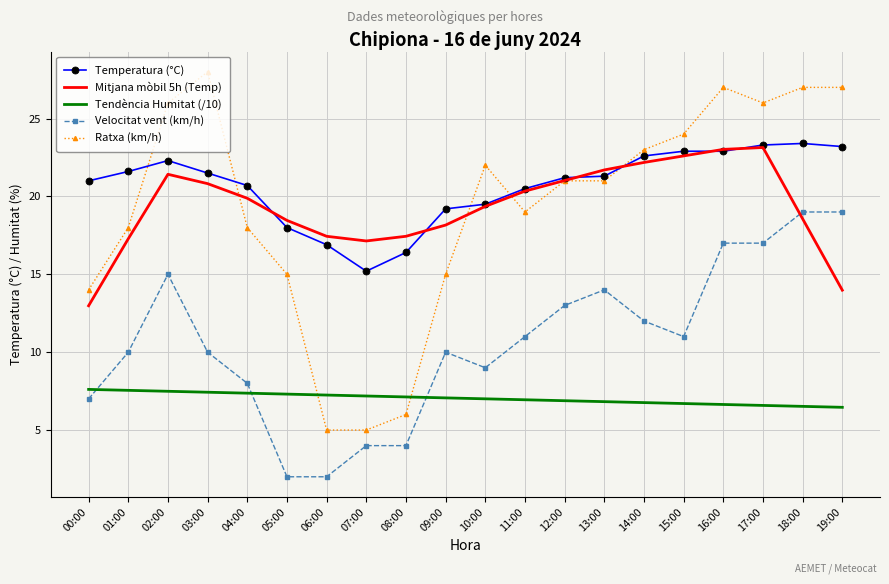

What is the difference between the Mitjana mòbil 5h (Temp) values at 12:00 and 10:00?

1.7